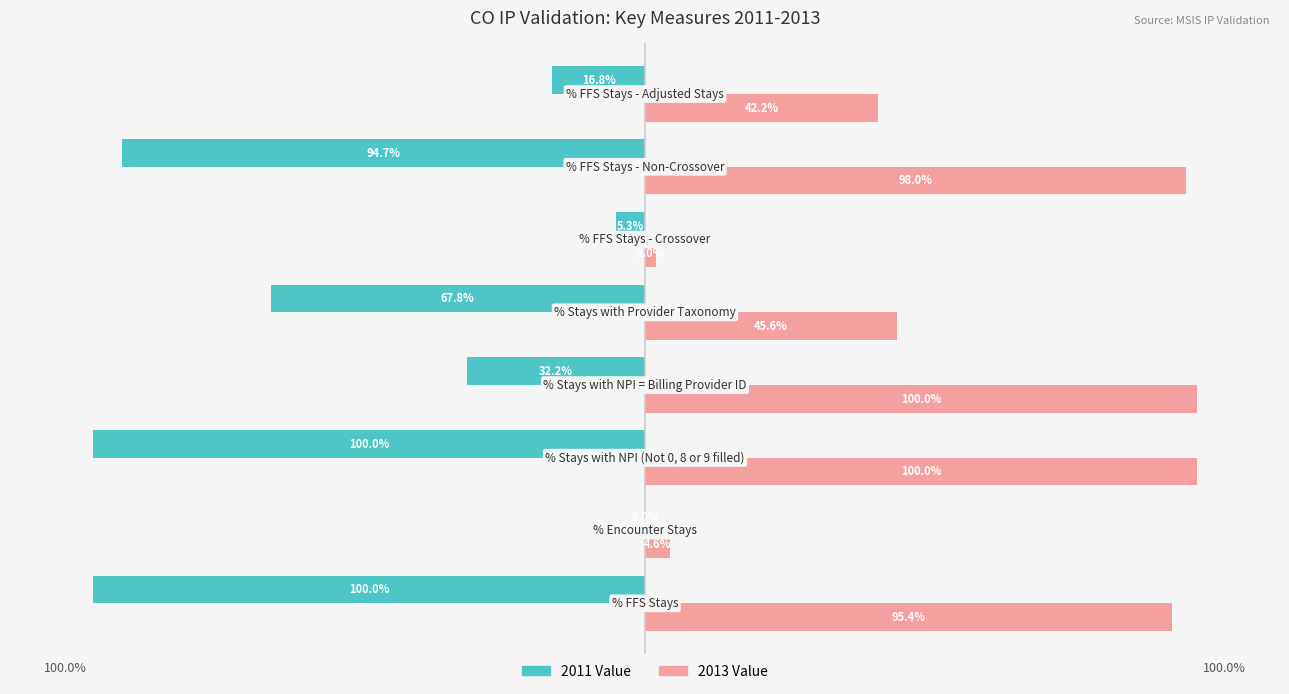

Which series has the largest total across all categories?

2013 Value